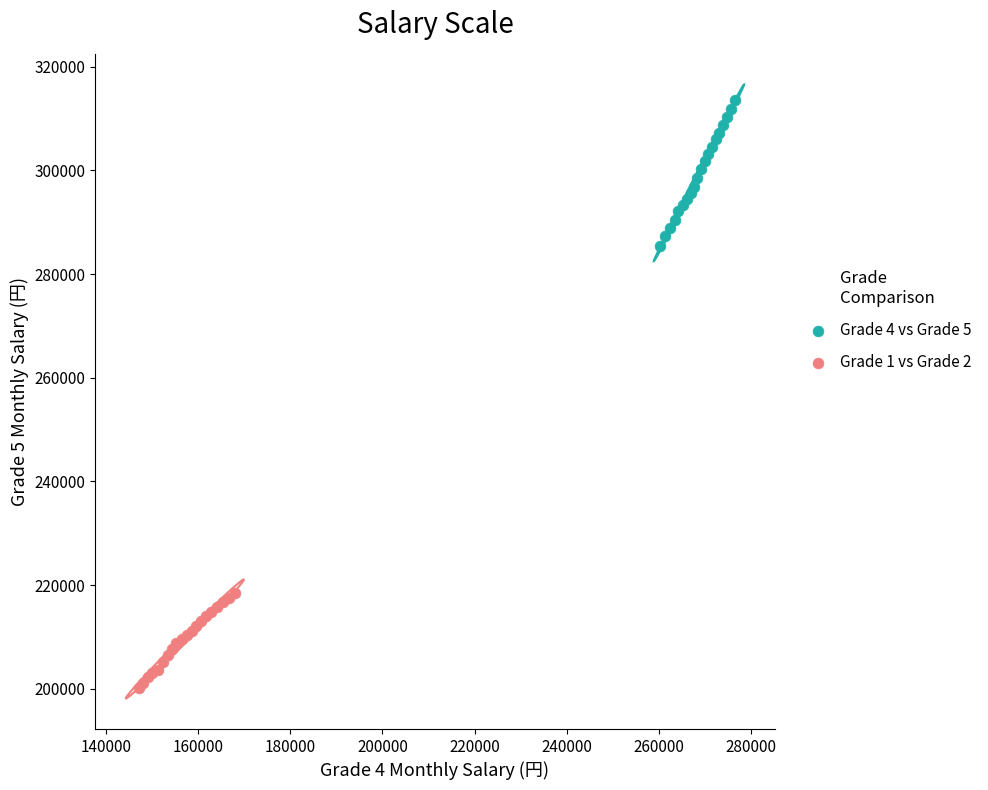

What are all the series names shown in the legend?

Grade 4 vs Grade 5, Grade 1 vs Grade 2